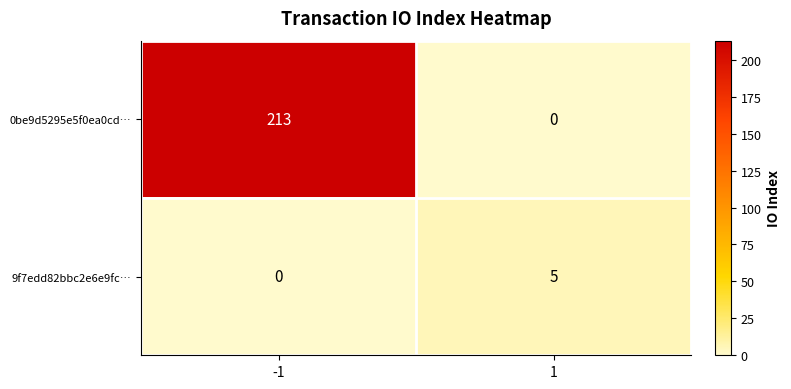

What is the sum of all 9f7edd82bbc2e6e9fc… values?

5